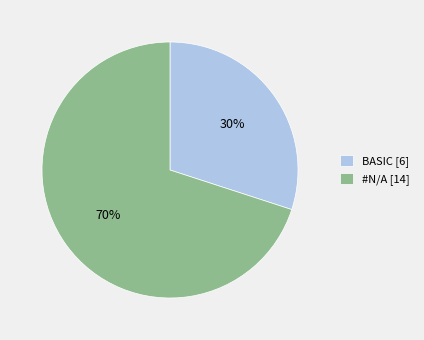

Count the number of slices in the pie.

2